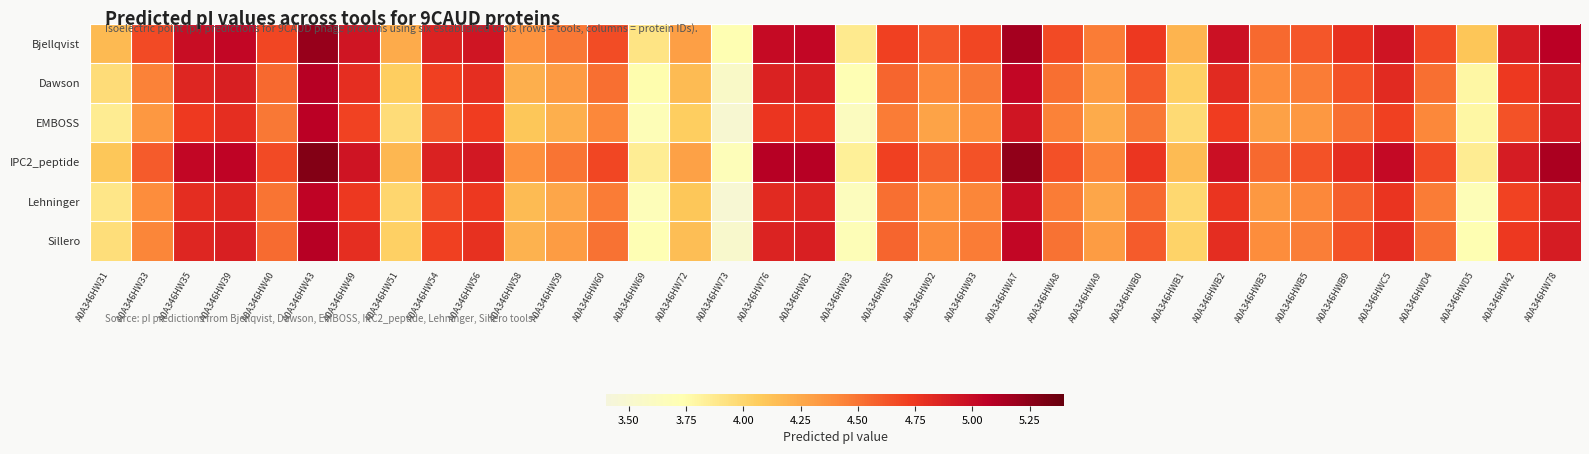

At how many categories does at least one series exceed 5?

8